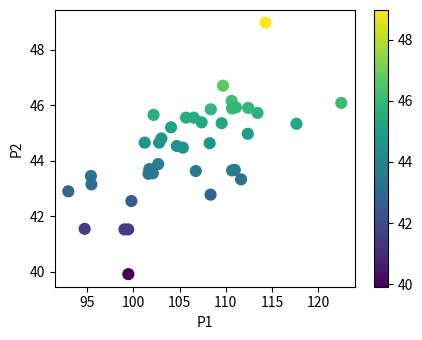

What Y value in the scatter plot is closest to 44?

43.9